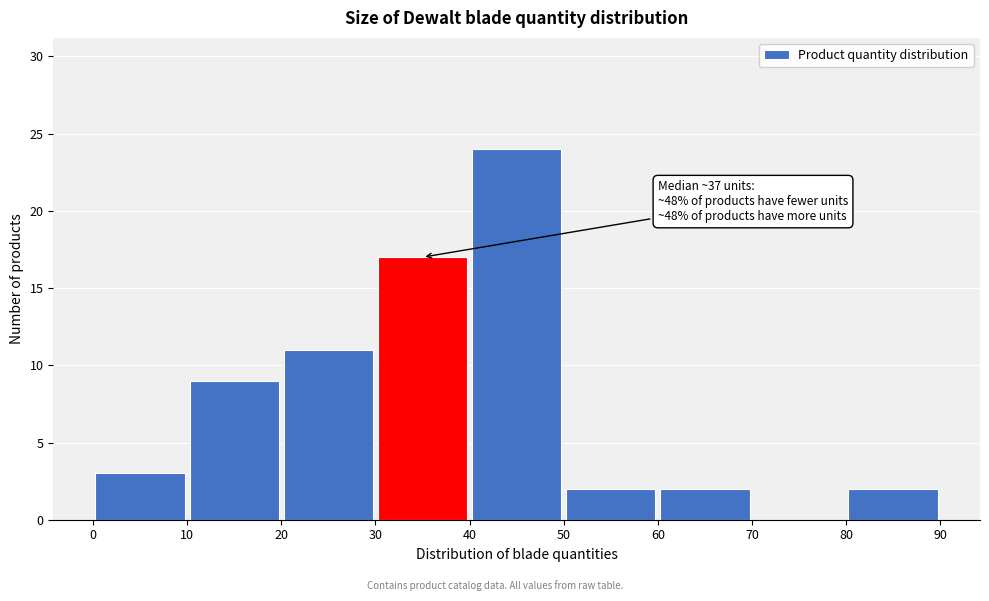

Which range on the x-axis has the tallest bar?

40 to 50